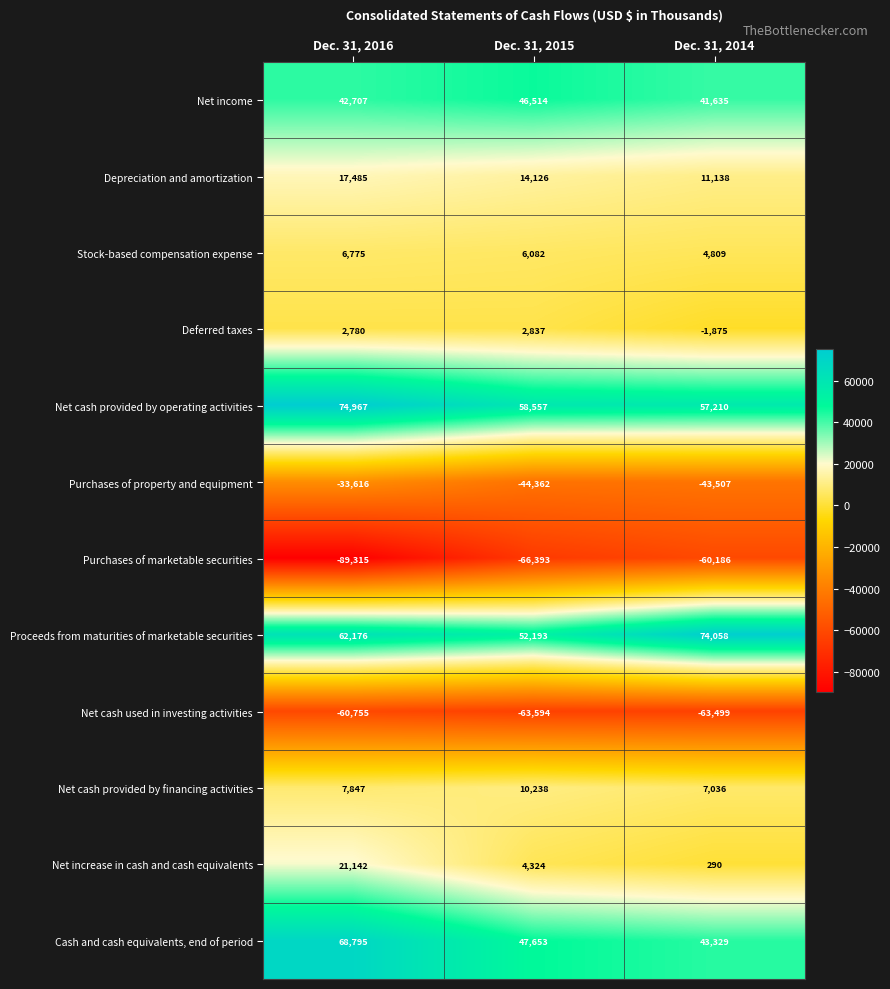

The value of Deferred taxes at Dec. 31, 2014 is -1875. True or false?

True